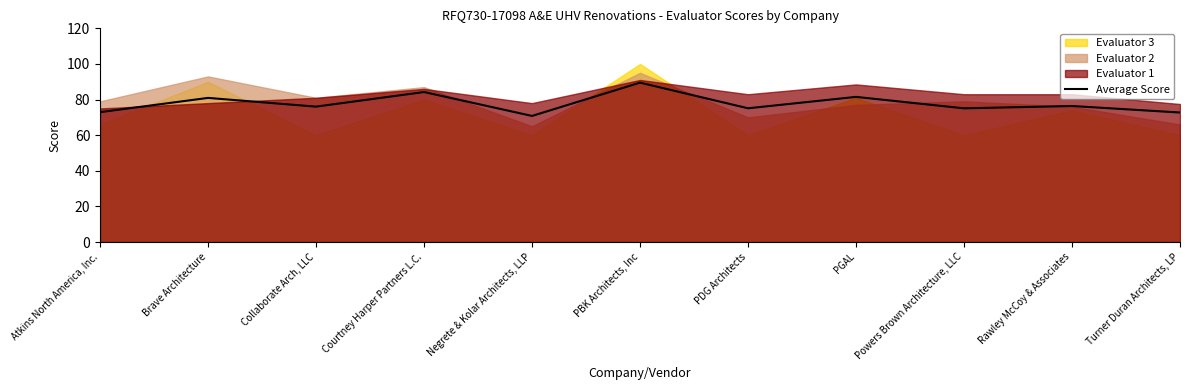

What is the difference between the maximum and minimum values?

18.7